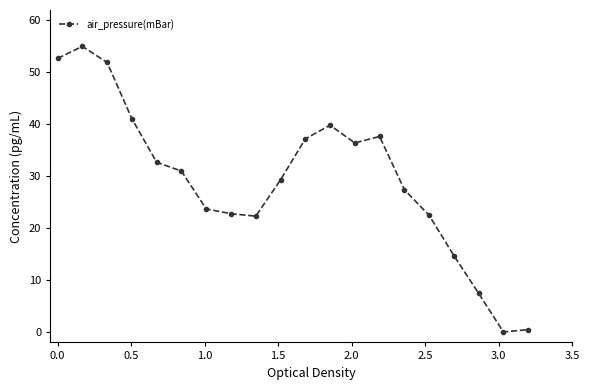

What is the maximum value shown in the chart?

55.0